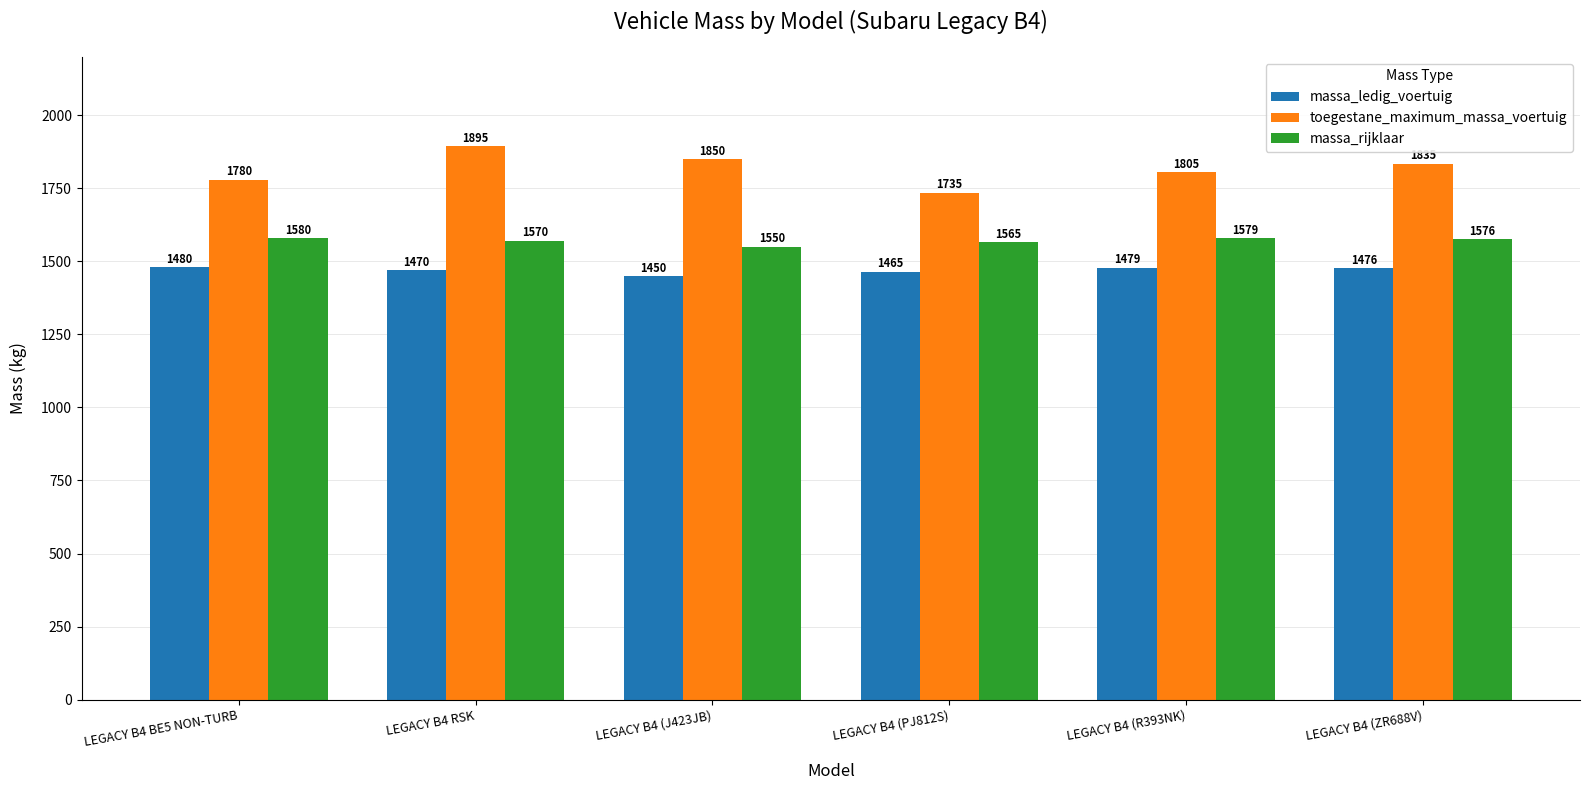

What is the lowest value of the massa_rijklaar series?

1550